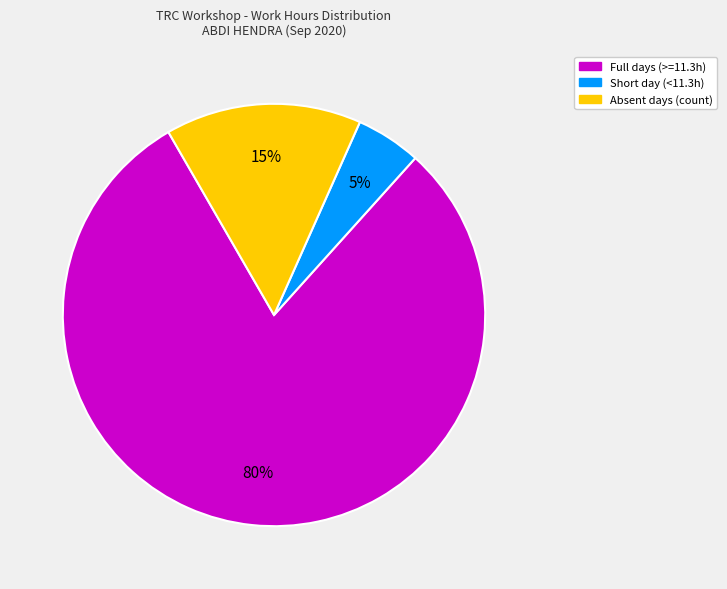

Does any single category account for the majority?

Yes